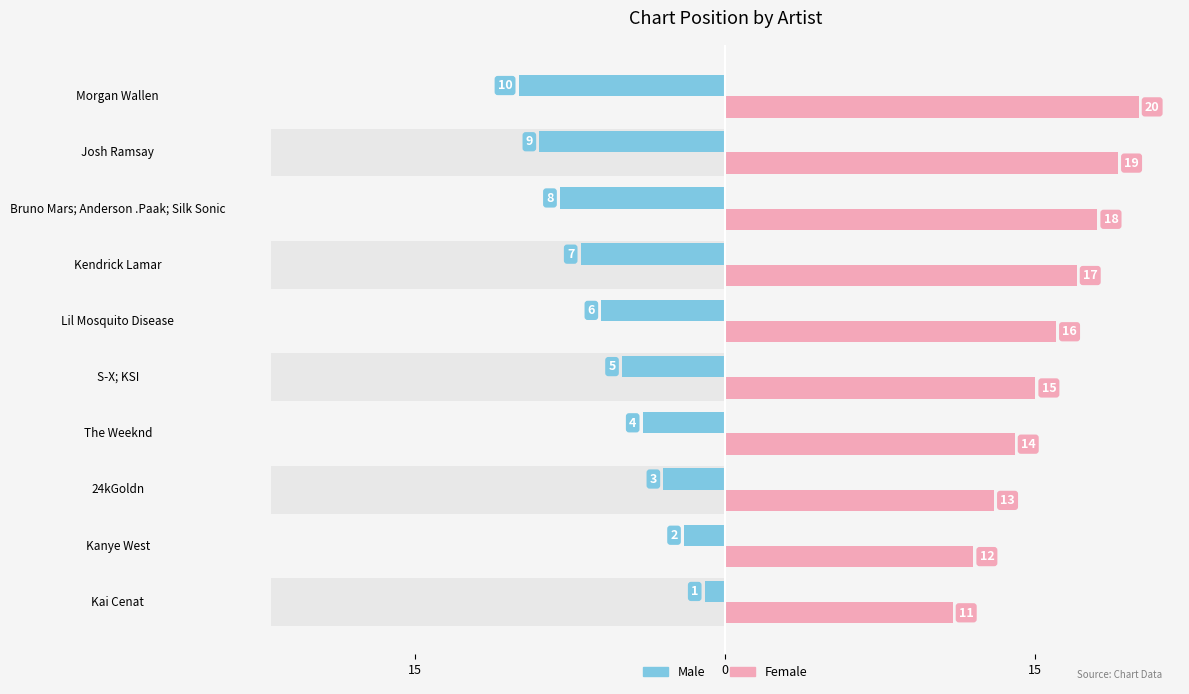

Between Morgan Wallen and S-X; KSI, which is larger?

S-X; KSI